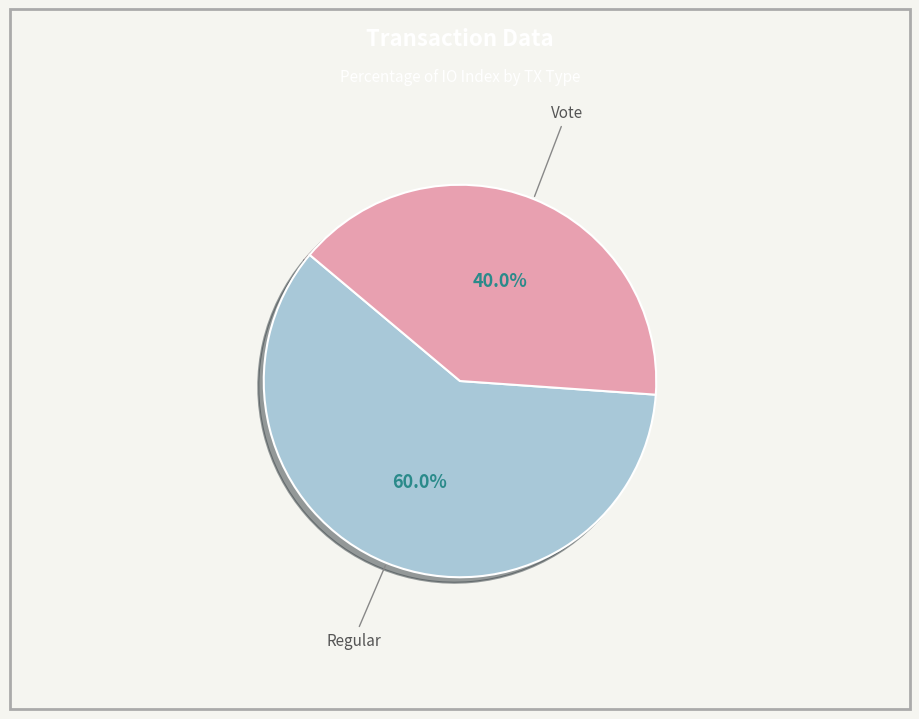

Combined, do Vote and Regular account for over 50%?

Yes